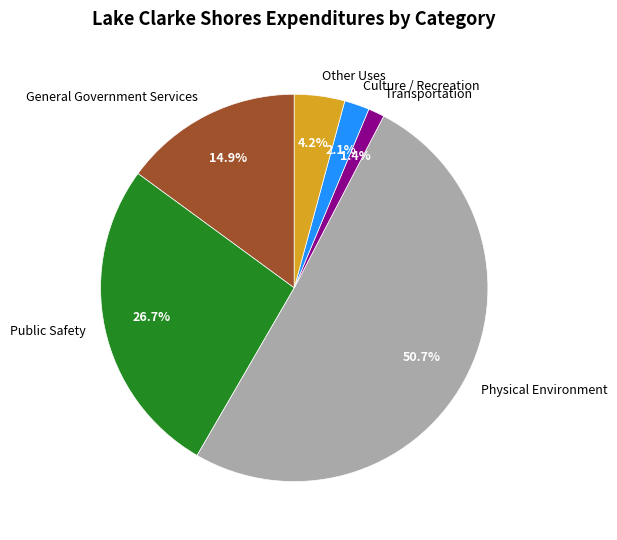

Combined, what portion of the pie is Other Uses and Physical Environment?

54.9%